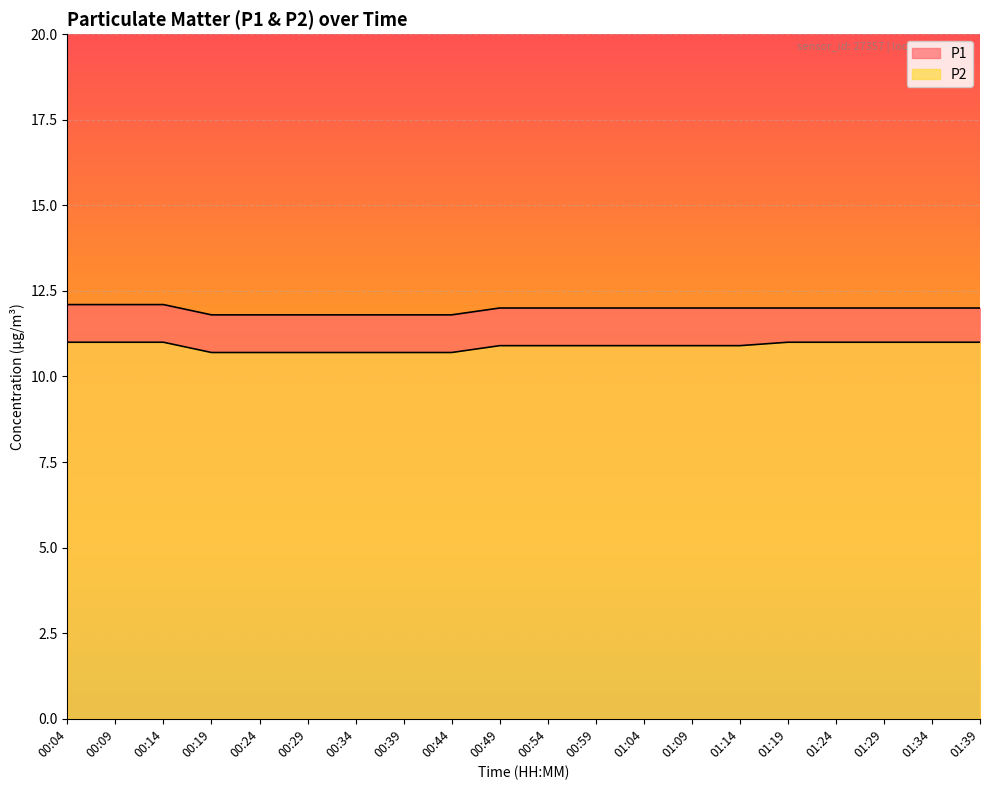

What position from the left is 00:44?

9